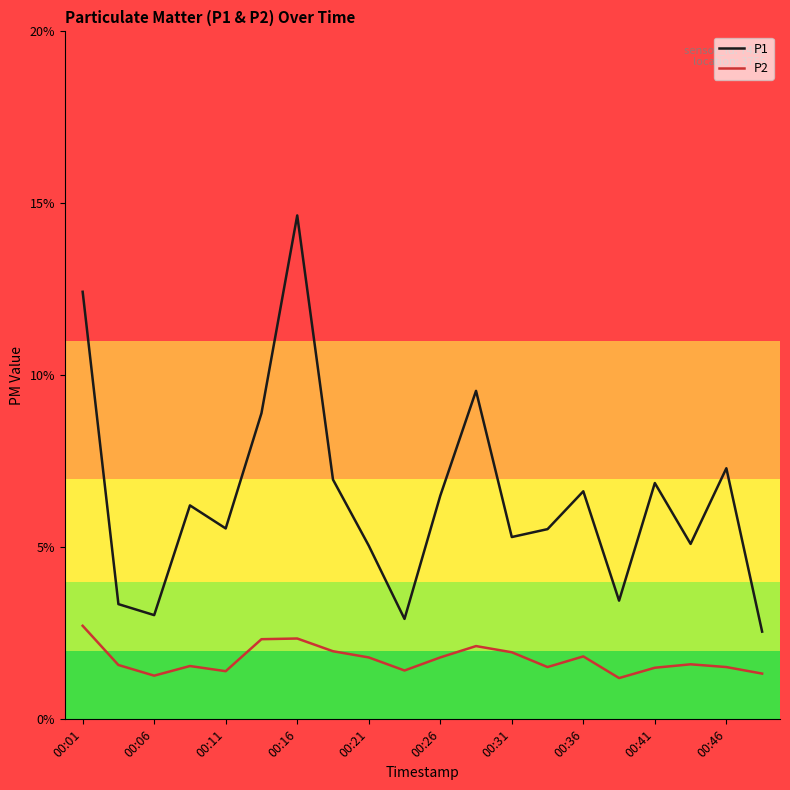

What is the difference between the maximum and minimum values in the P2 series?

1.5